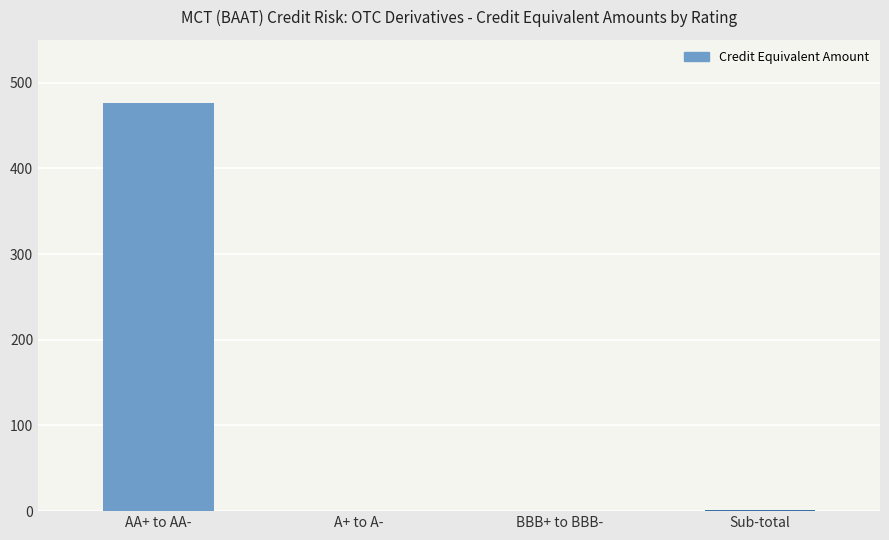

What is the label of the 1st bar from the right?

Sub-total